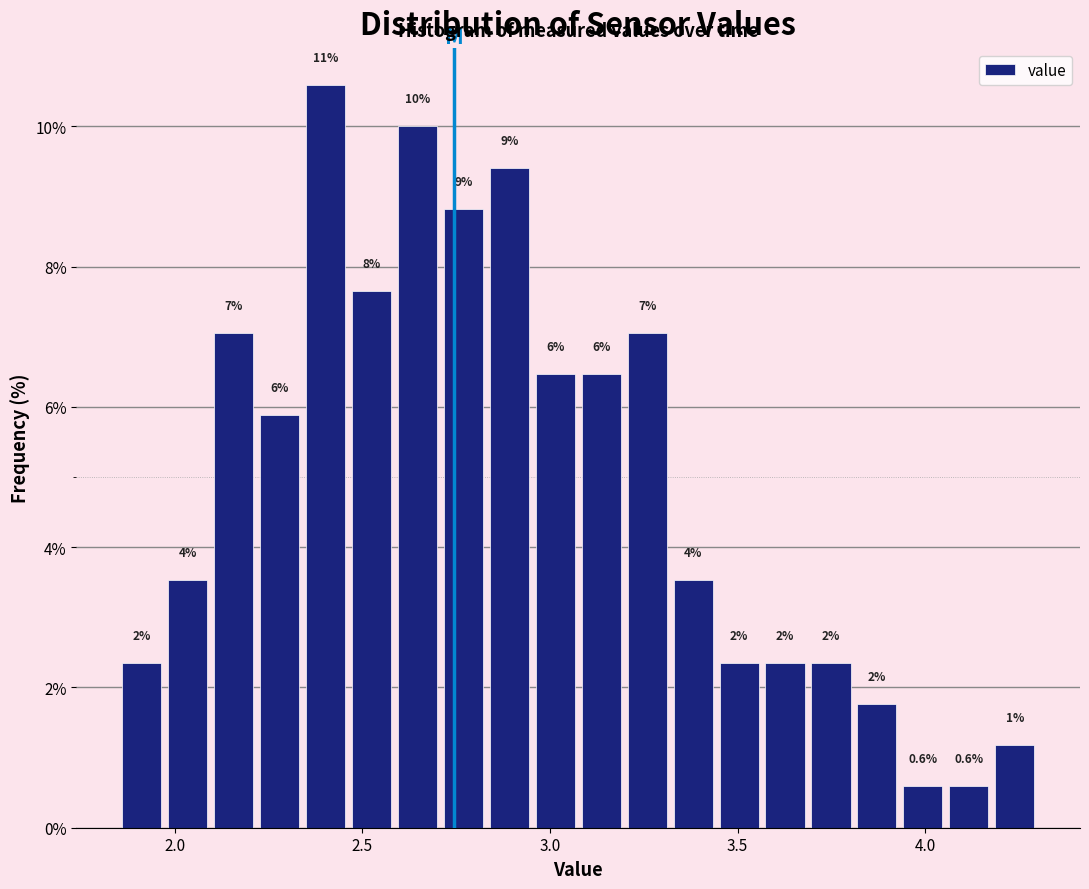

Around what value on the x-axis is the tallest bar? Give the approximate position of its centre, as read against the axis.

2.40